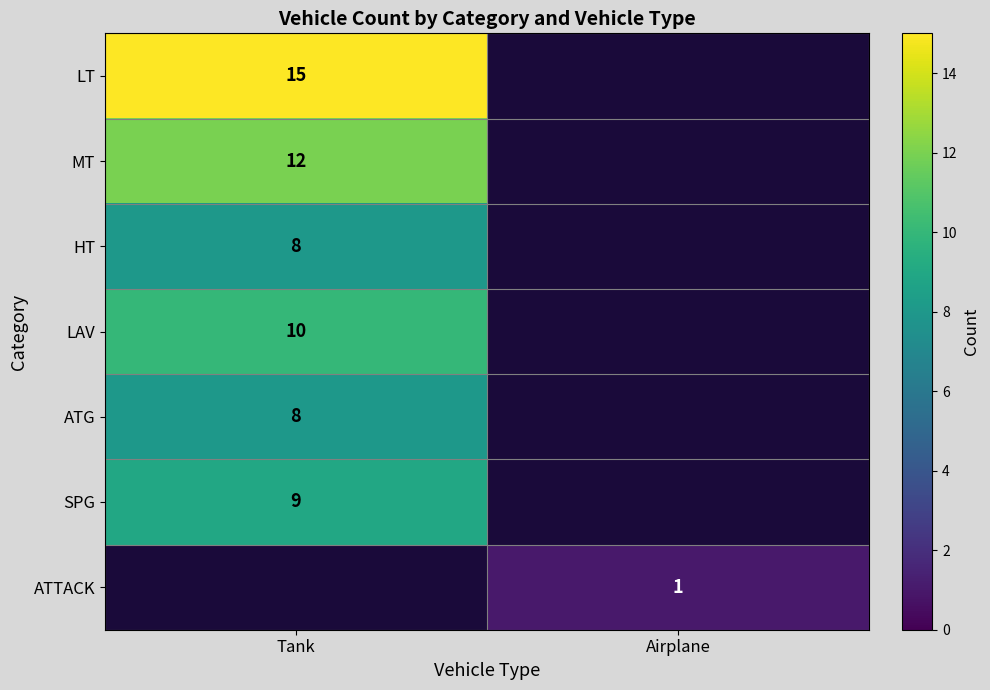

The ATTACK series shows 1.6 at Airplane. True or false?

False